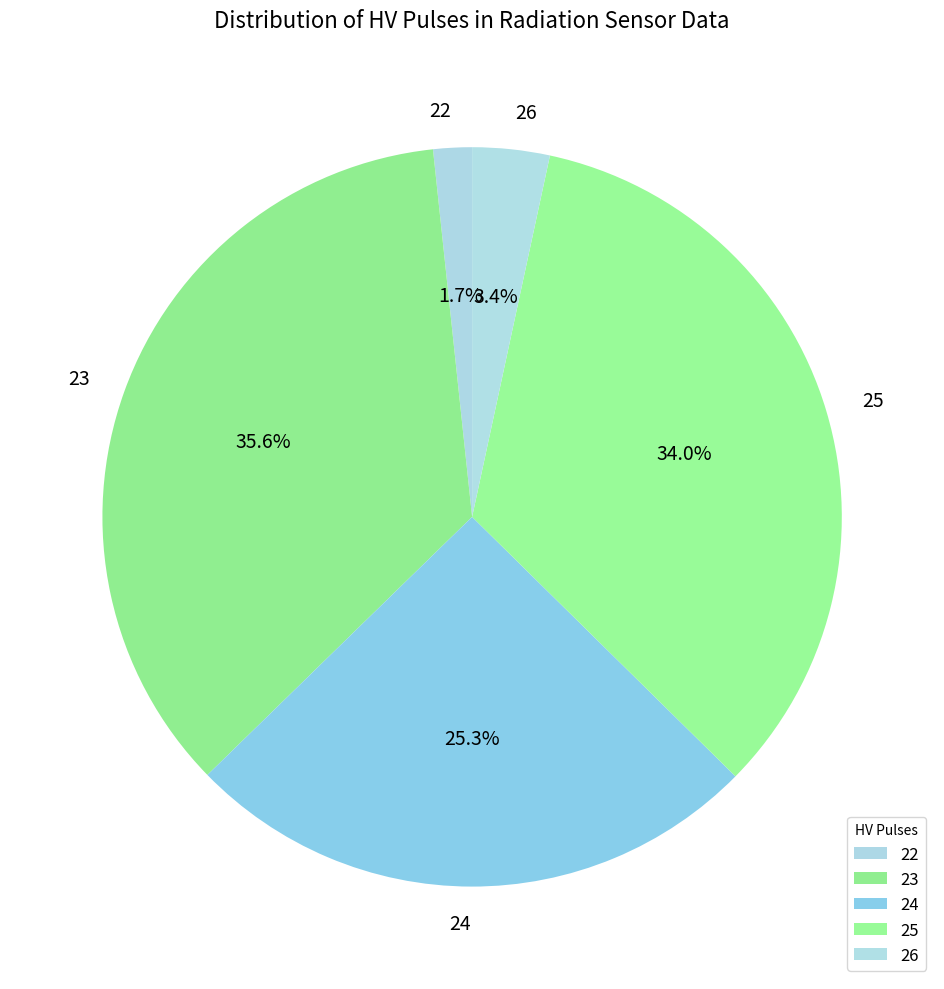

To the nearest percent, what is the combined percentage of 24 and 23?

61%